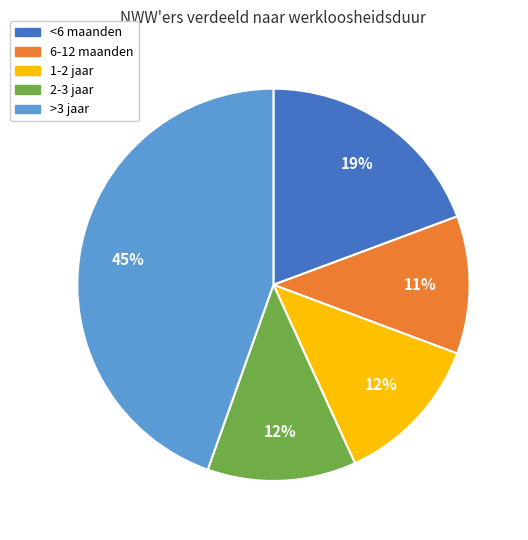

To the nearest percent, what is the average slice percentage?

20%